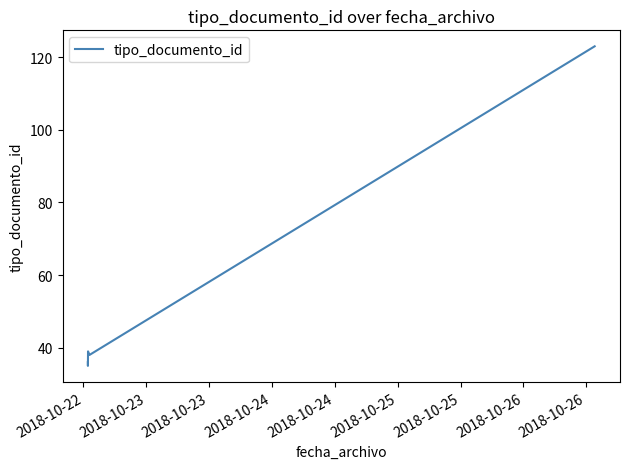

How many lines are shown in the chart?

1